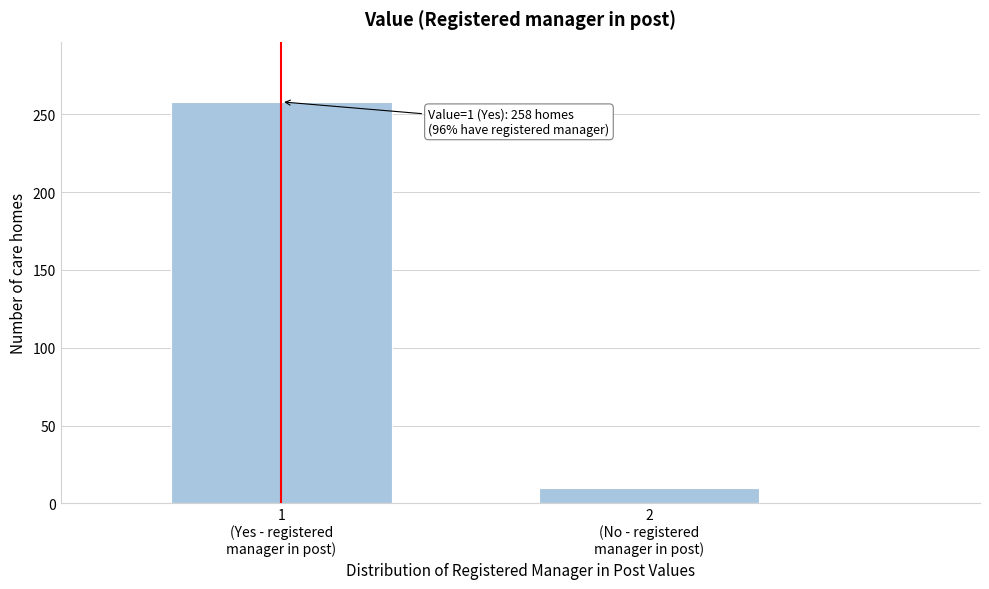

Reading right to left, what are all the values shown in this chart?

10	258